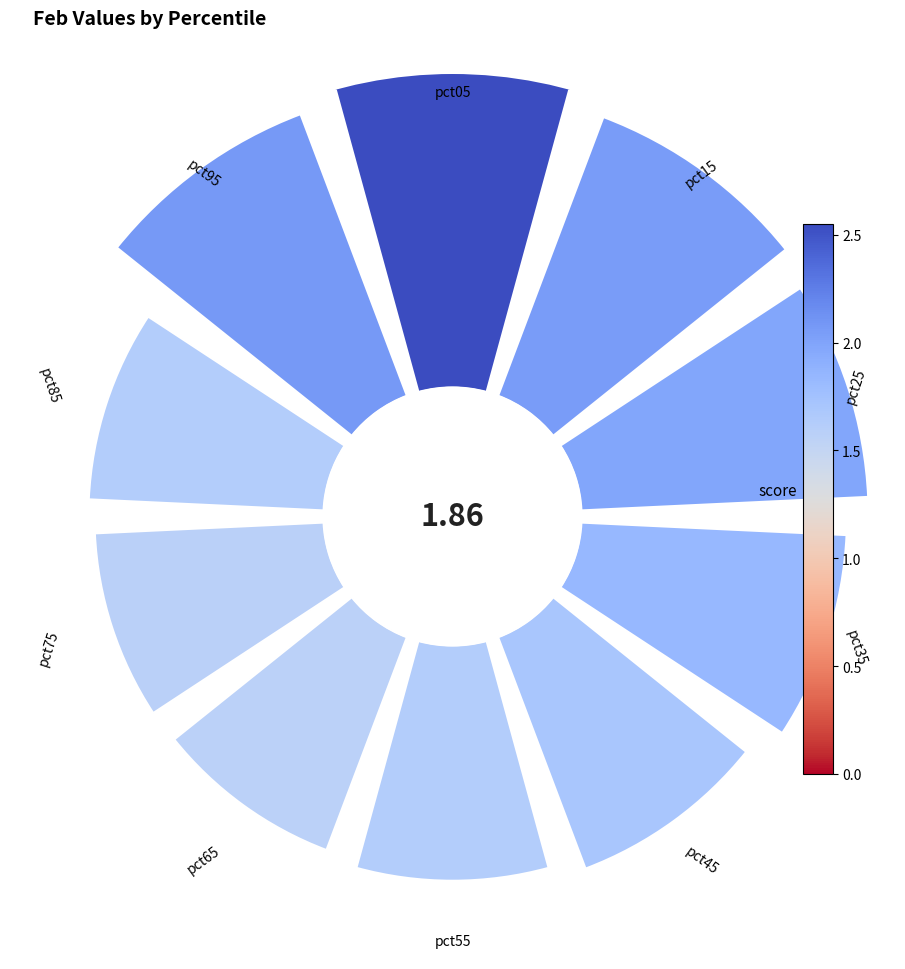

What portion of the pie excludes pct05?

86.3%